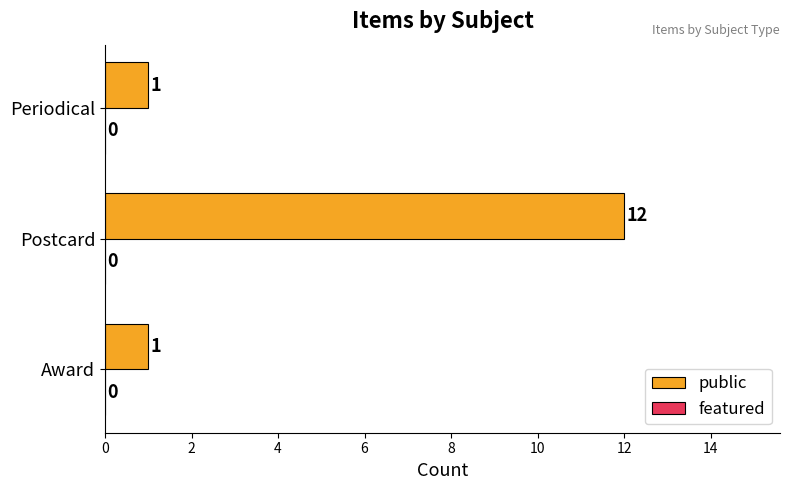

Read the value at Postcard.

12